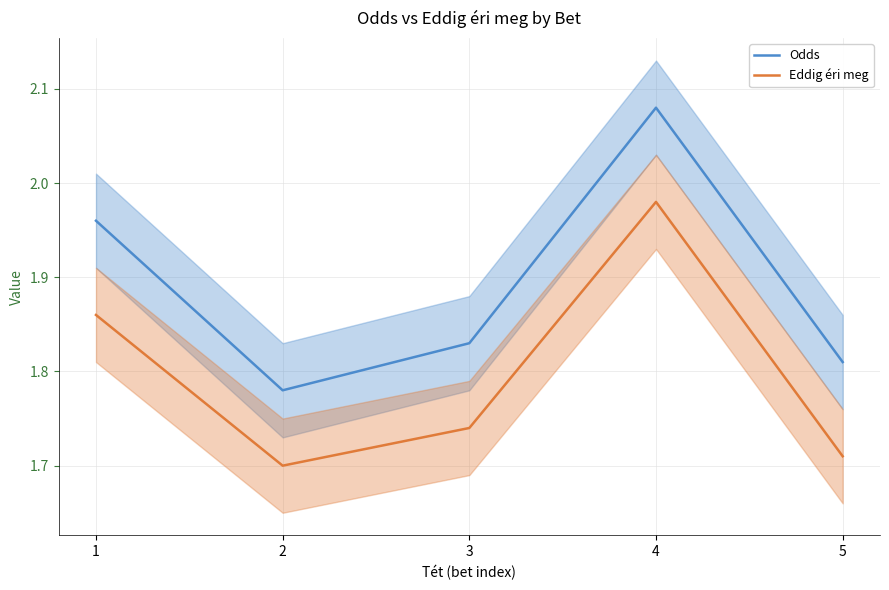

How many series are shown in this chart?

2